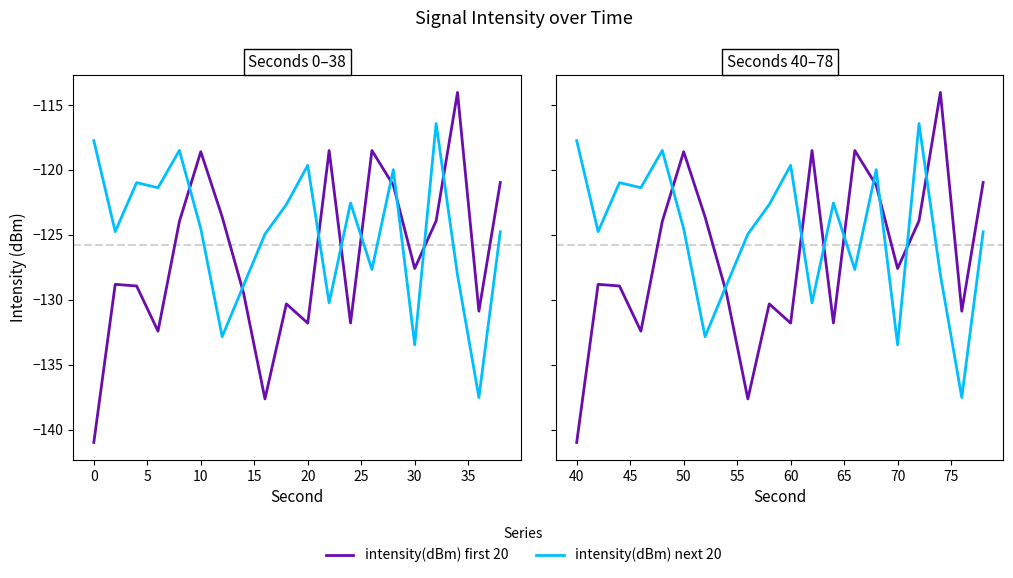

How many series are shown in this chart?

2